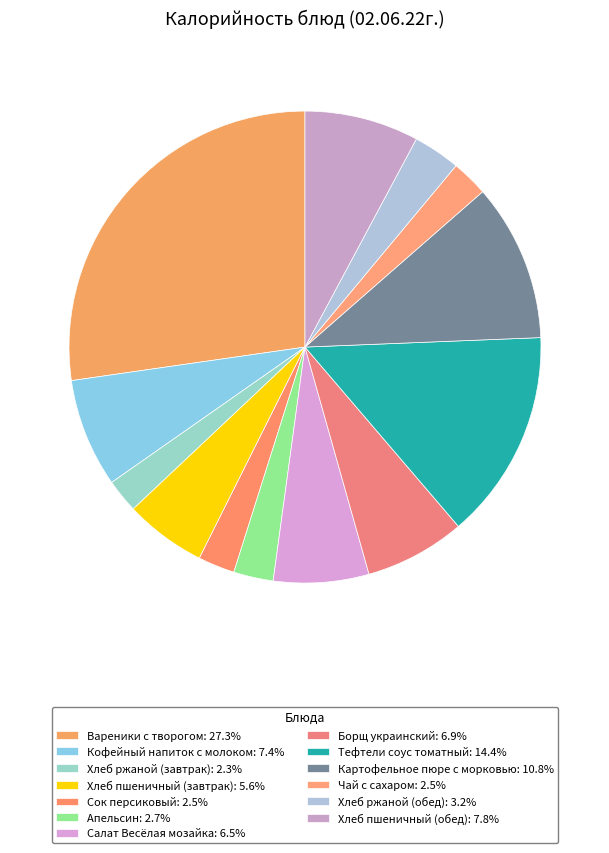

Does Хлеб пшеничный (завтрак) account for over 50% of the chart?

No